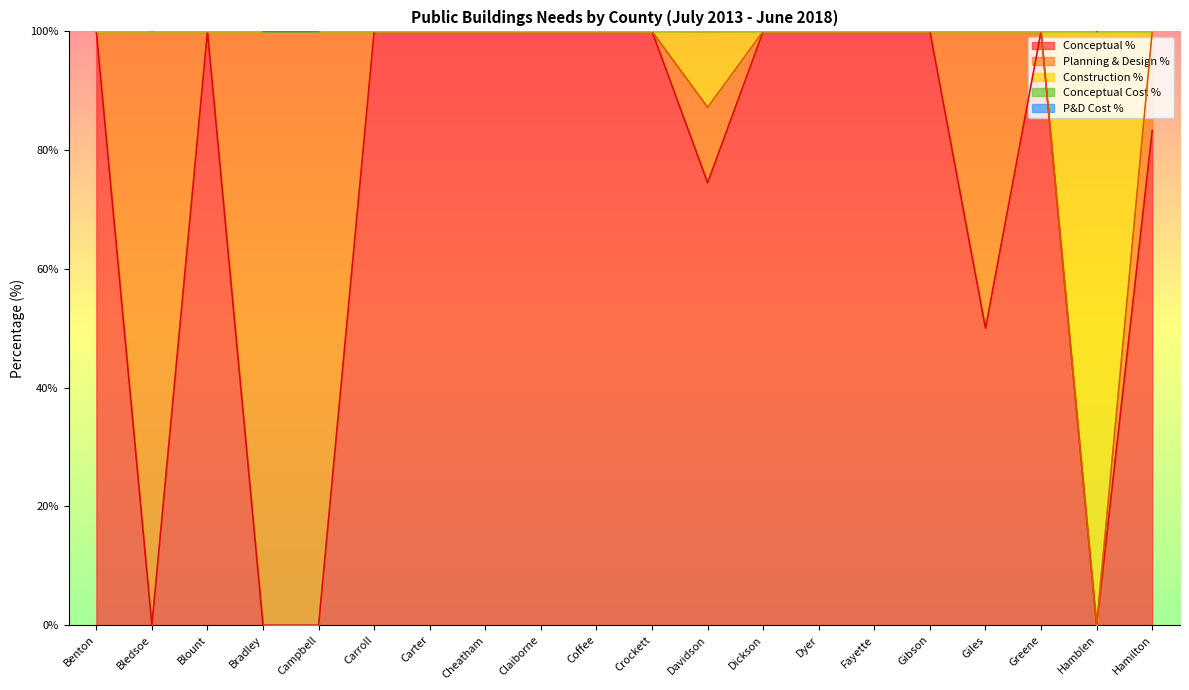

True or false: Construction % and Conceptual Cost % cross at least once.

False